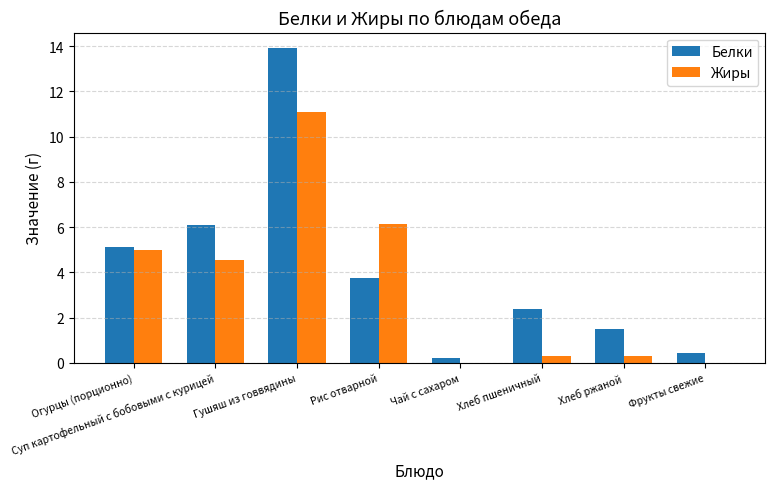

What is the highest value of the Жиры series?

11.1